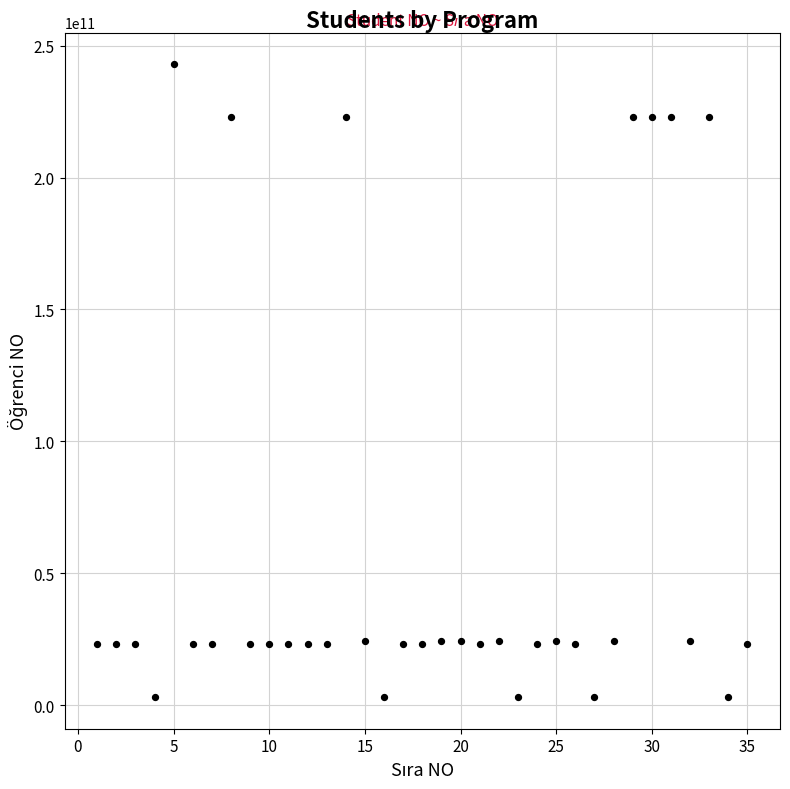

What is the range of Y values (max minus min)?

240000590862